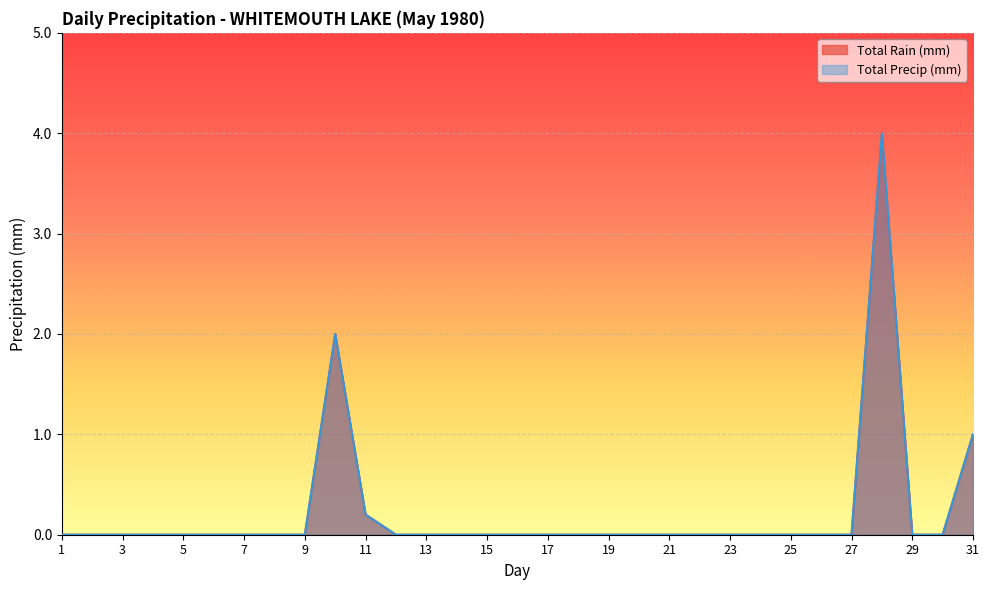

What is the highest value of the Total Precip (mm) series?

4.0